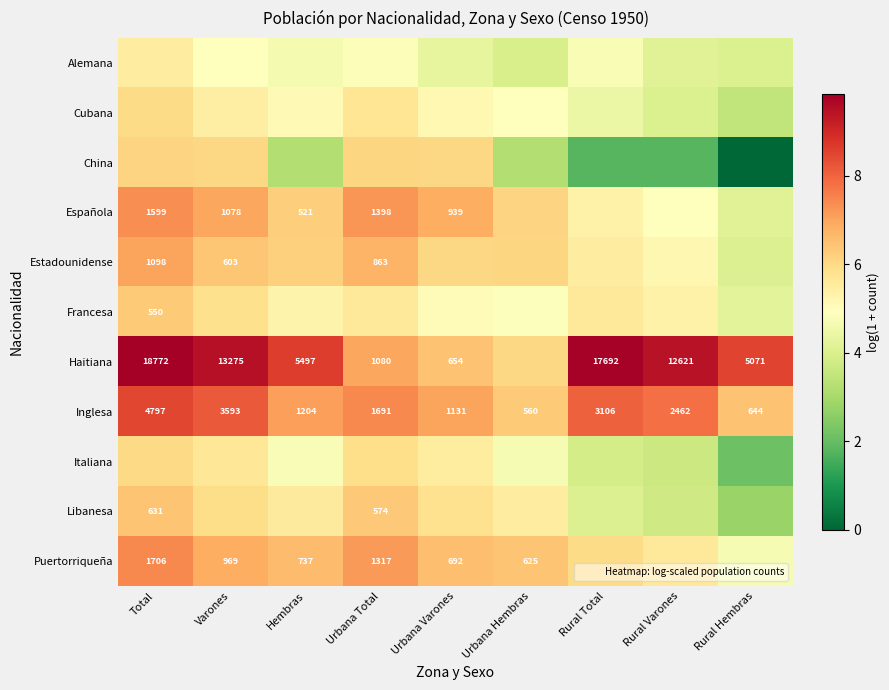

Where does the Inglesa series first go above 1691?

Total